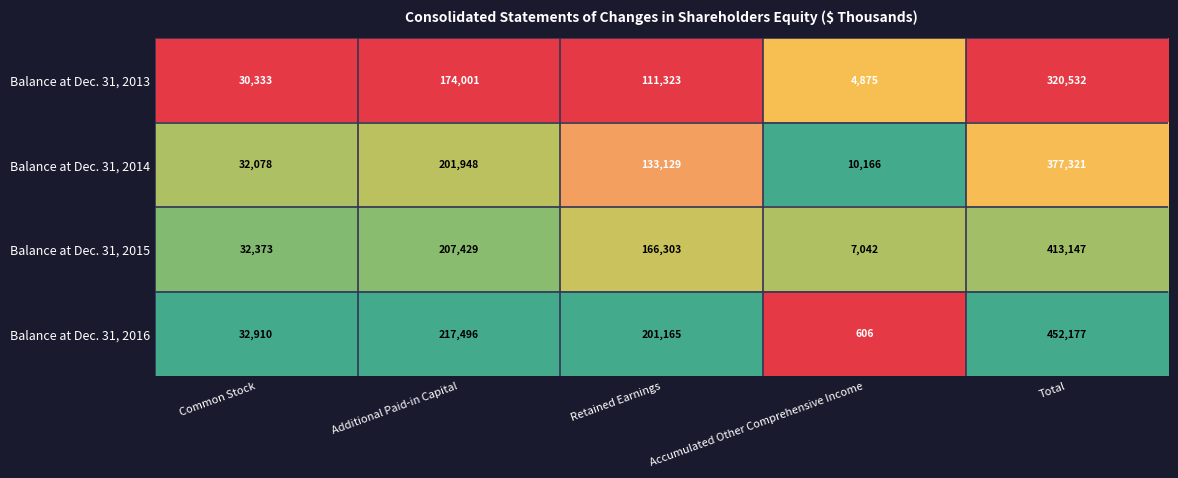

At Retained Earnings, list the series in order from smallest to largest.

Balance at Dec. 31, 2013, Balance at Dec. 31, 2014, Balance at Dec. 31, 2015, Balance at Dec. 31, 2016